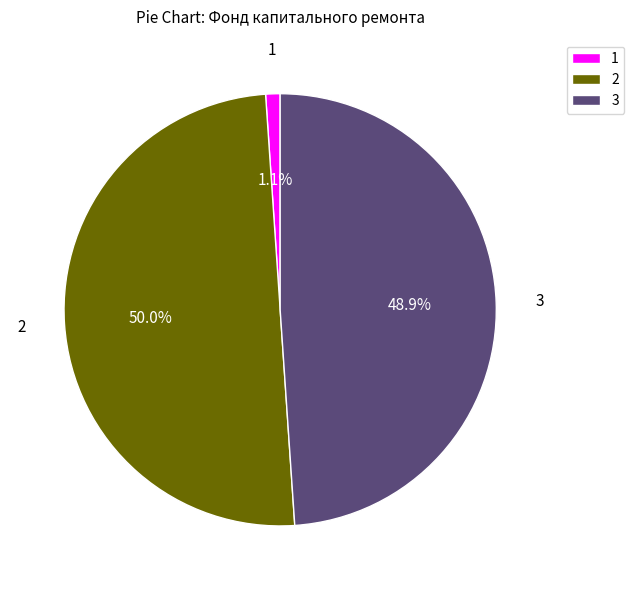

To the nearest percent, what is the difference between the largest and smallest slice percentages?

49%